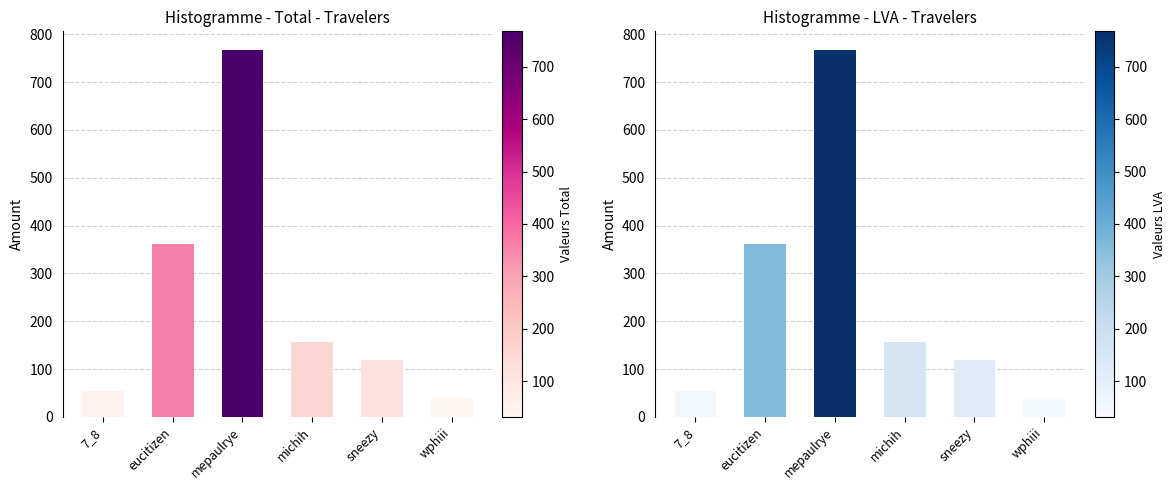

What is the total value across all series at sneezy?

239.7